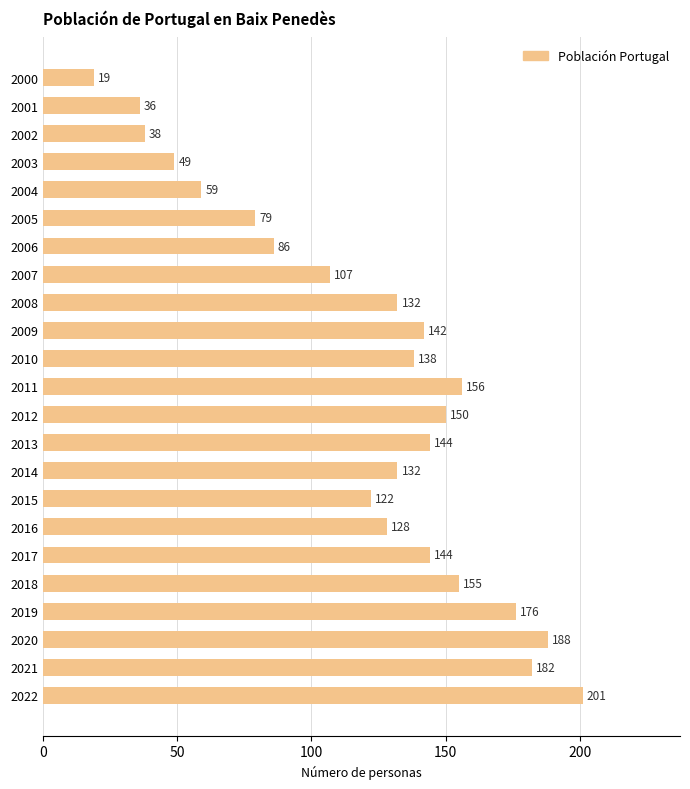

True or false: the data shows 59 at 2004.

True